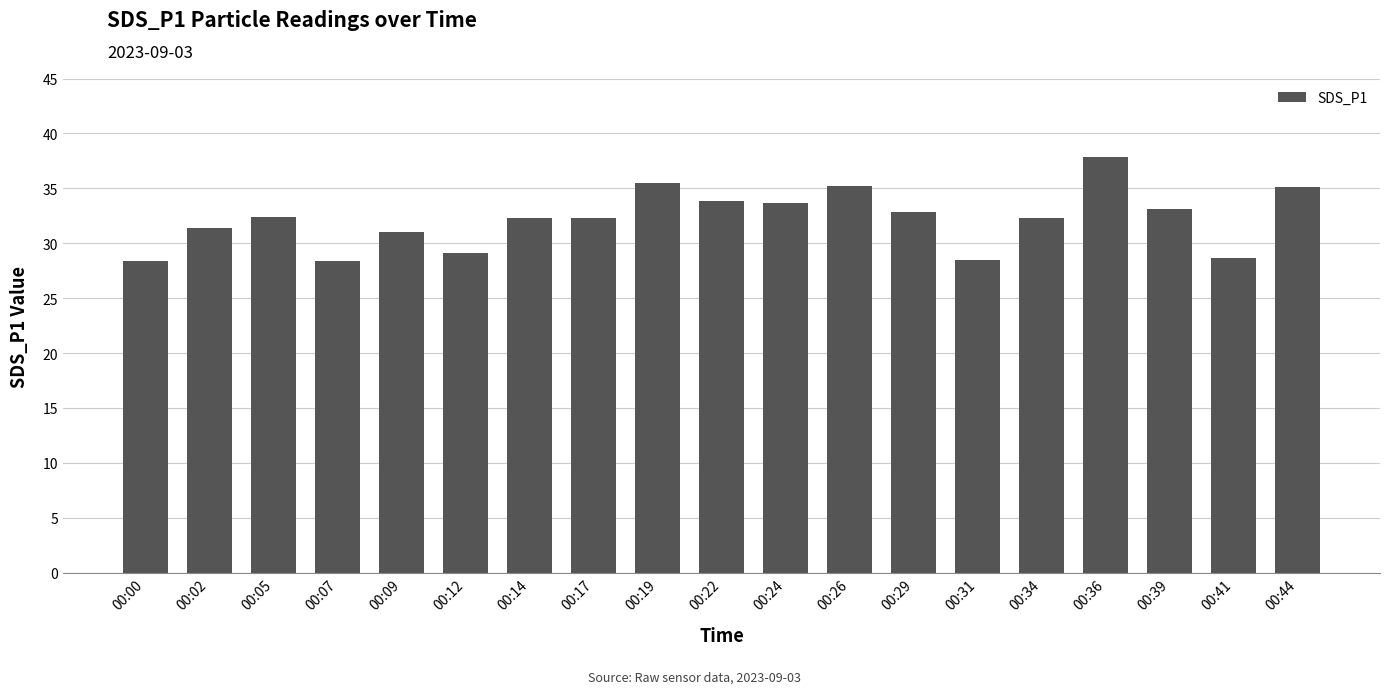

True or false: the data shows 33.7 at 00:24.

True